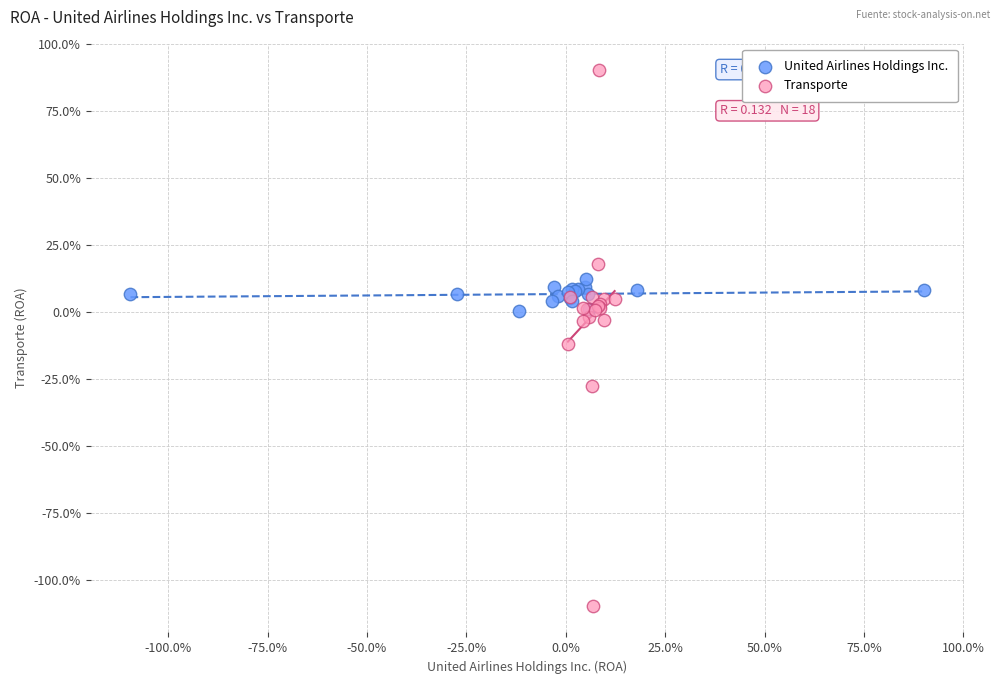

Which series reaches the maximum Y coordinate?

Transporte